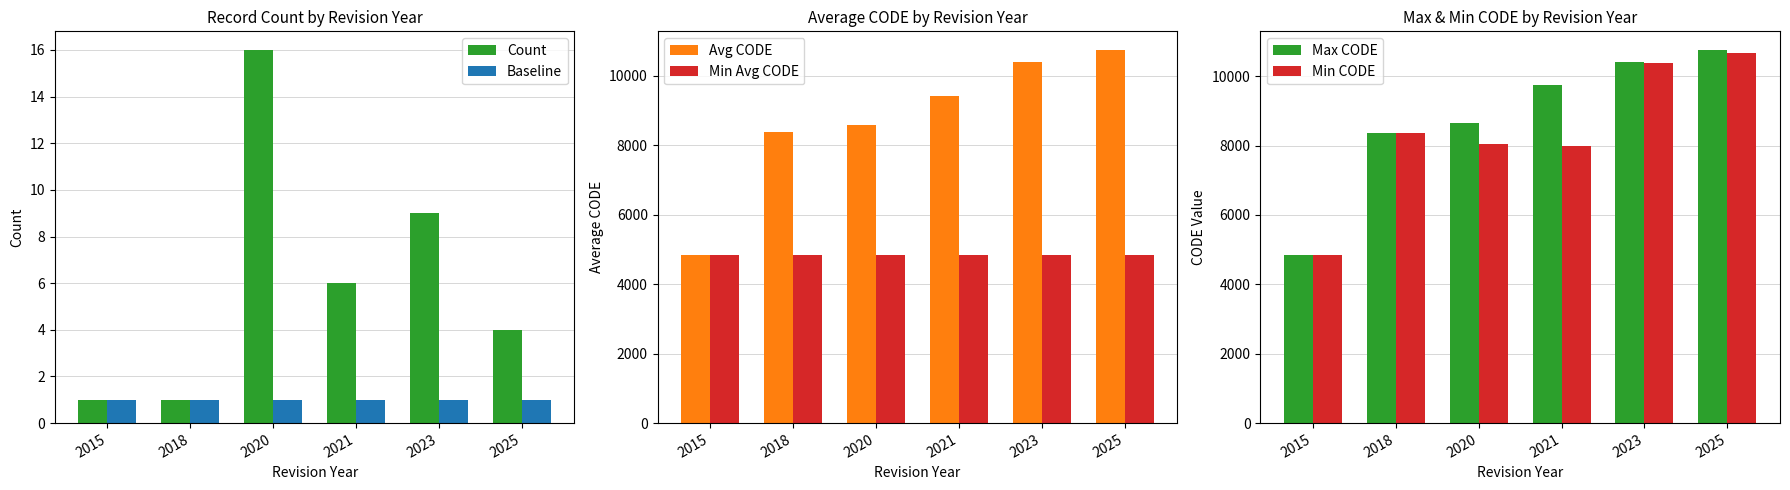

Is the value of Count at 2018 greater than the value of Min CODE at 2023?

No